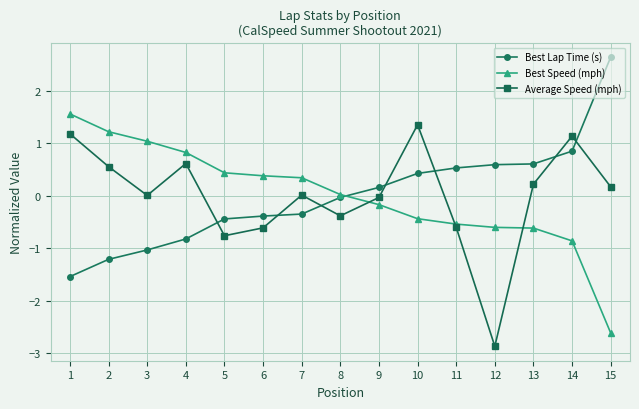

Which series changed the most between 5 and 10?

Average Speed (mph)